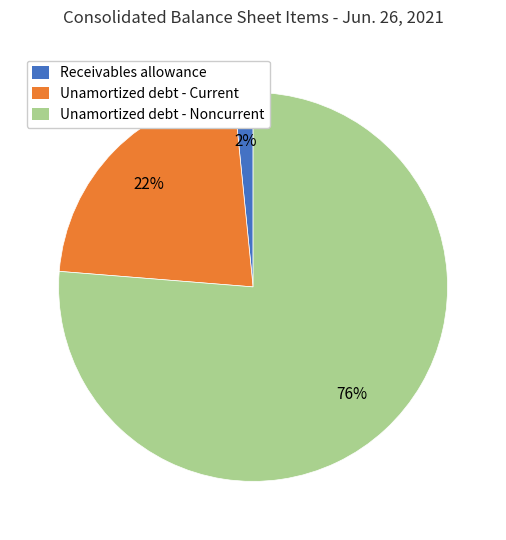

To the nearest percent, what is the average slice percentage?

33%